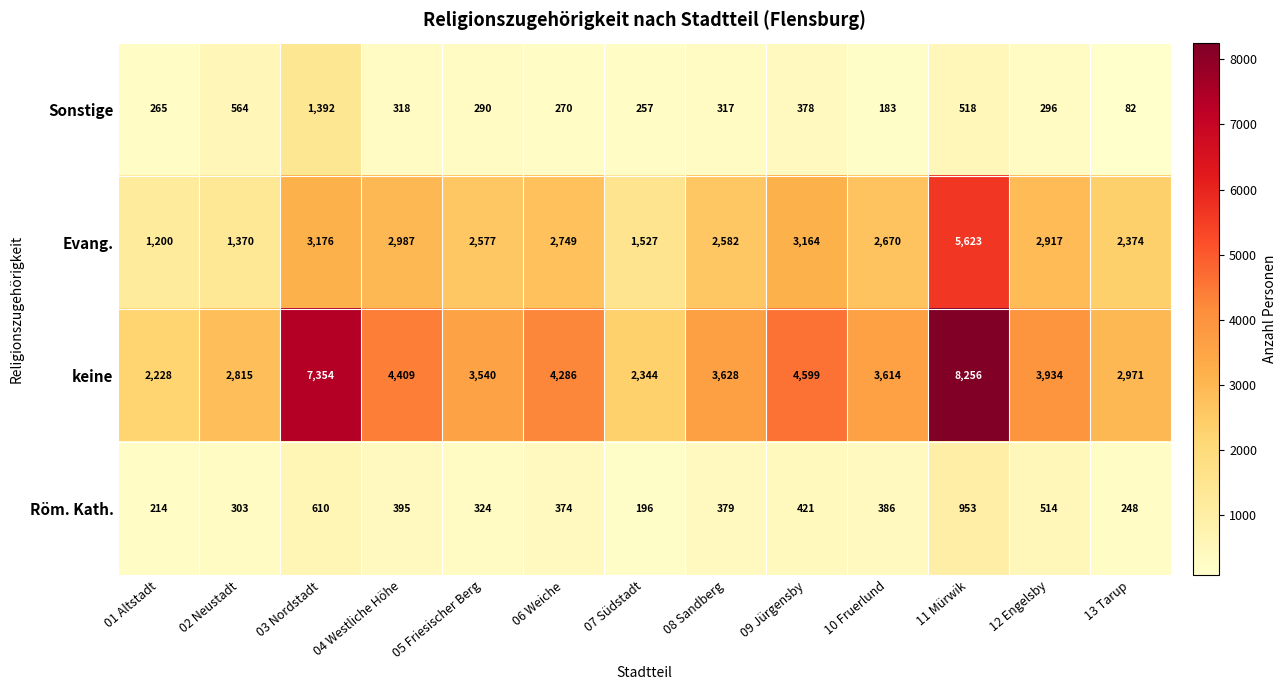

What value does the keine series have at 01 Altstadt, to the nearest 100?

2200